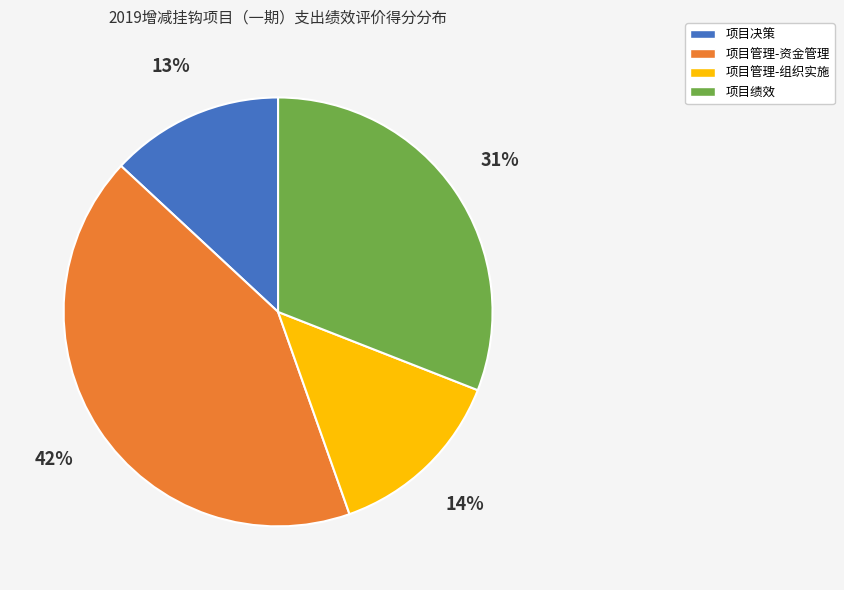

Which slice is the largest?

项目管理-资金管理